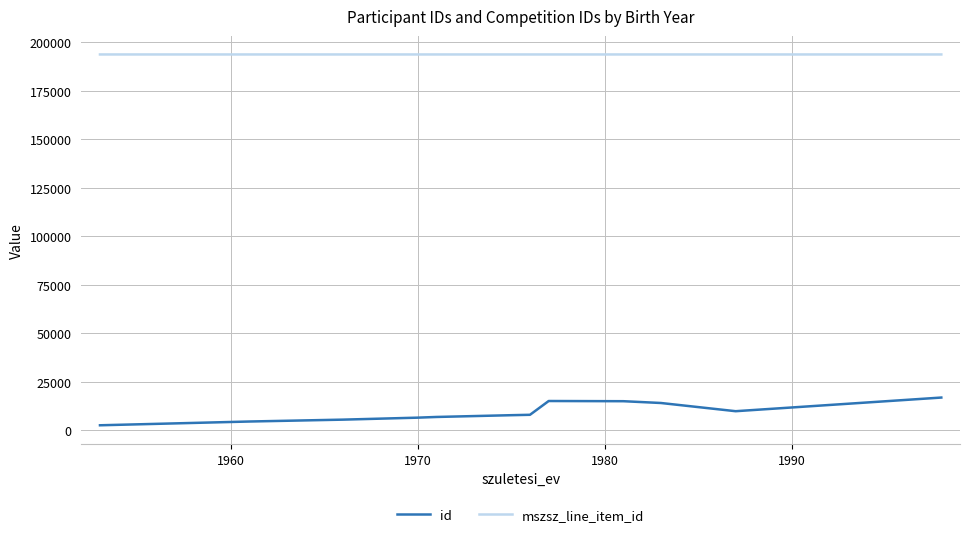

Count the mszsz_line_item_id values in the range 193617 to 193618.

12